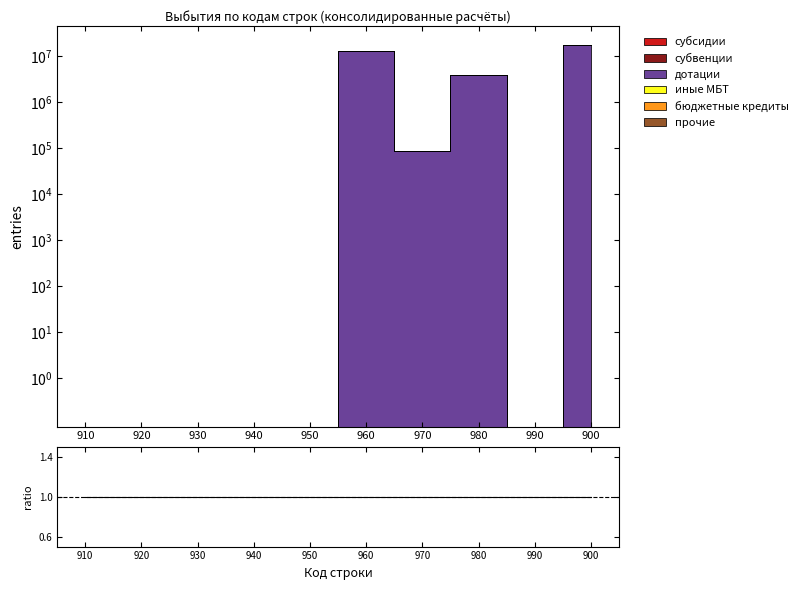

True or false: субвенции and бюджетные кредиты intersect in this chart.

False